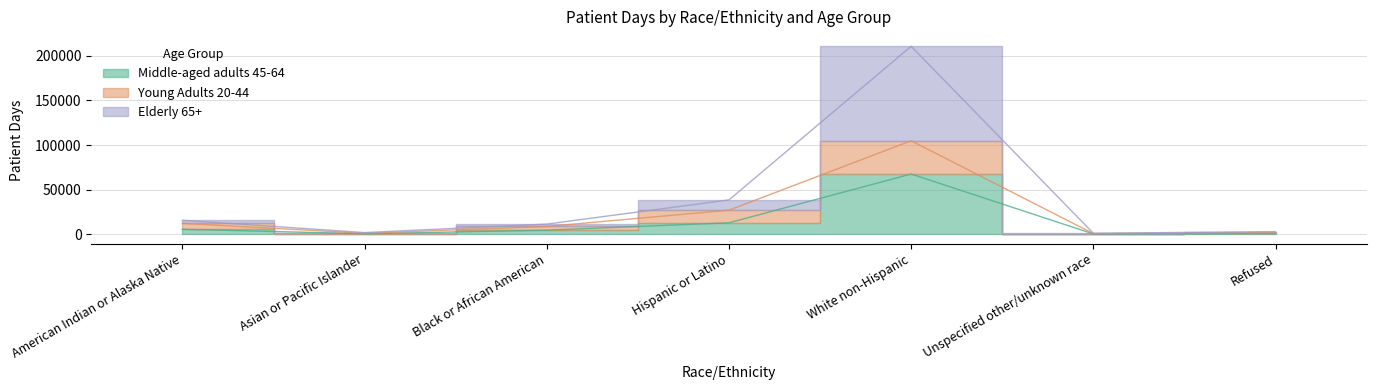

How many data points does each series have?

7